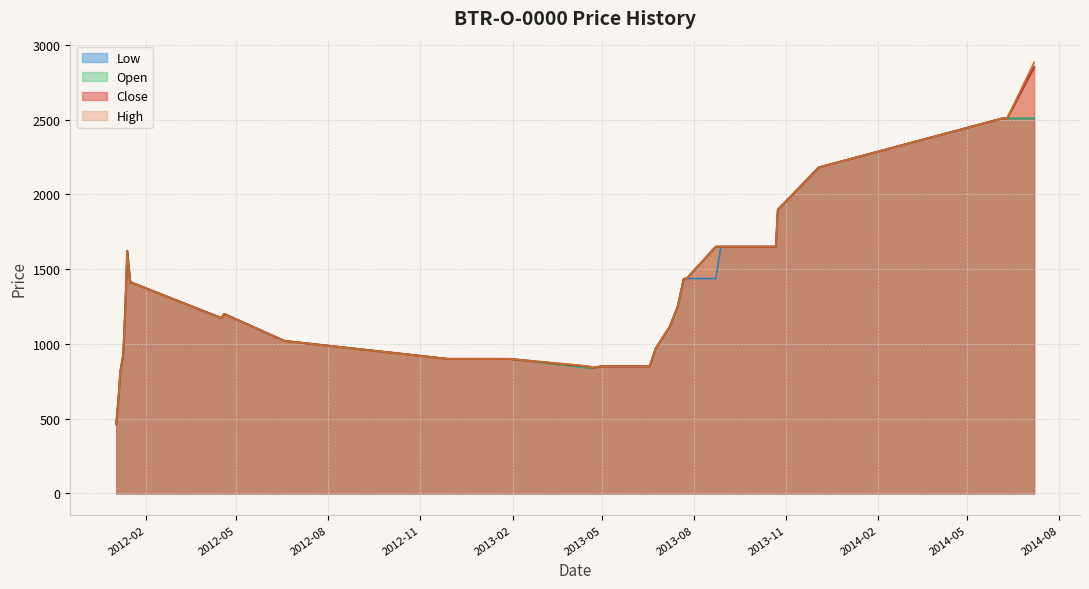

What is the average value of the Open series?

1278.1